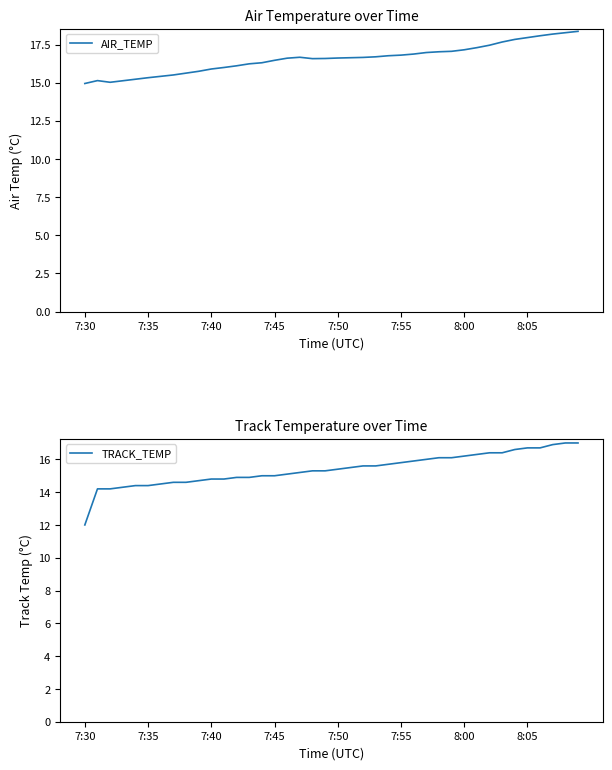

True or false: TRACK_TEMP and AIR_TEMP cross at least once.

False